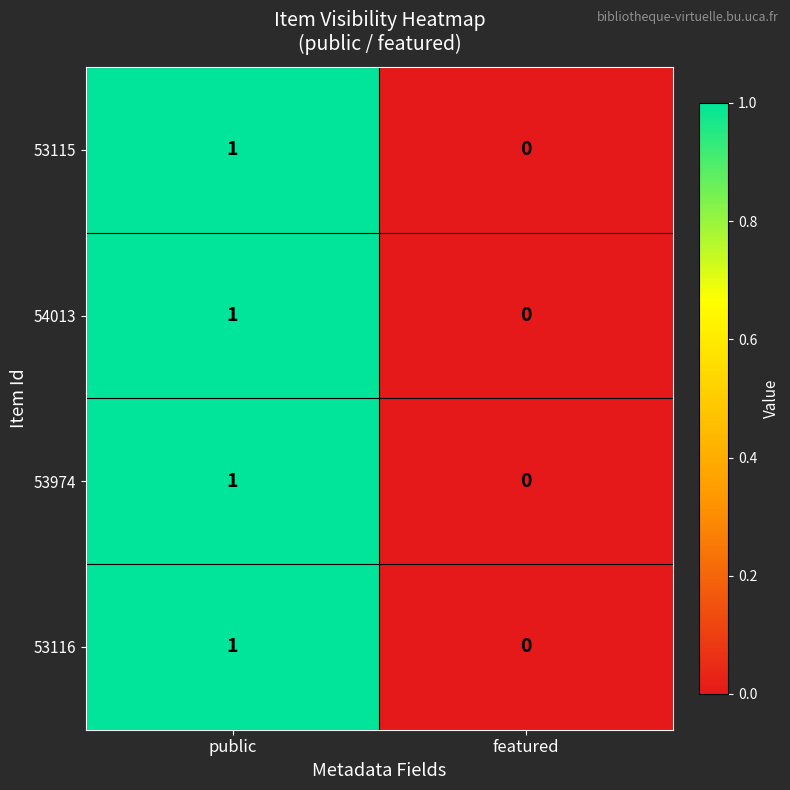

At which label does 53116 reach its peak?

public